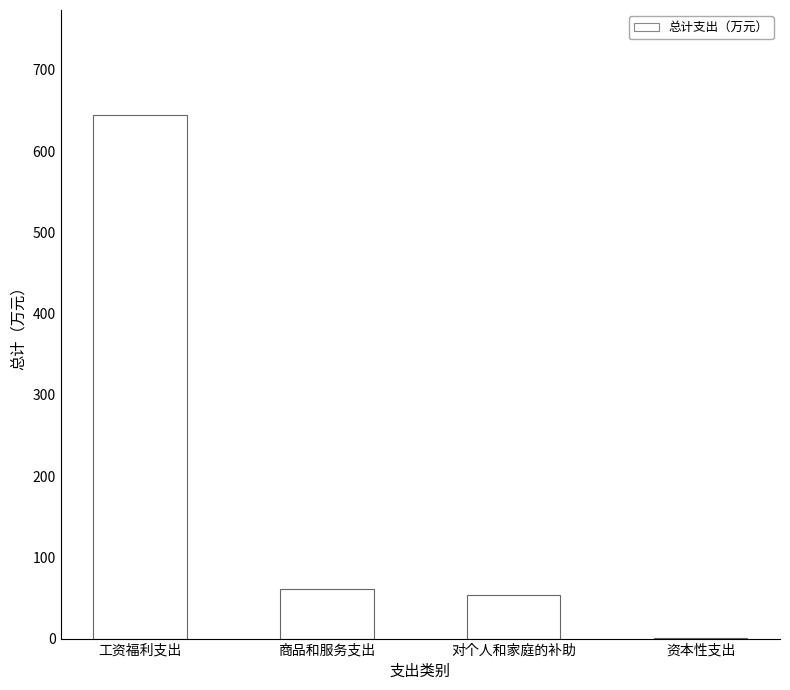

What is the change in value from 工资福利支出 to 商品和服务支出?

-584.0